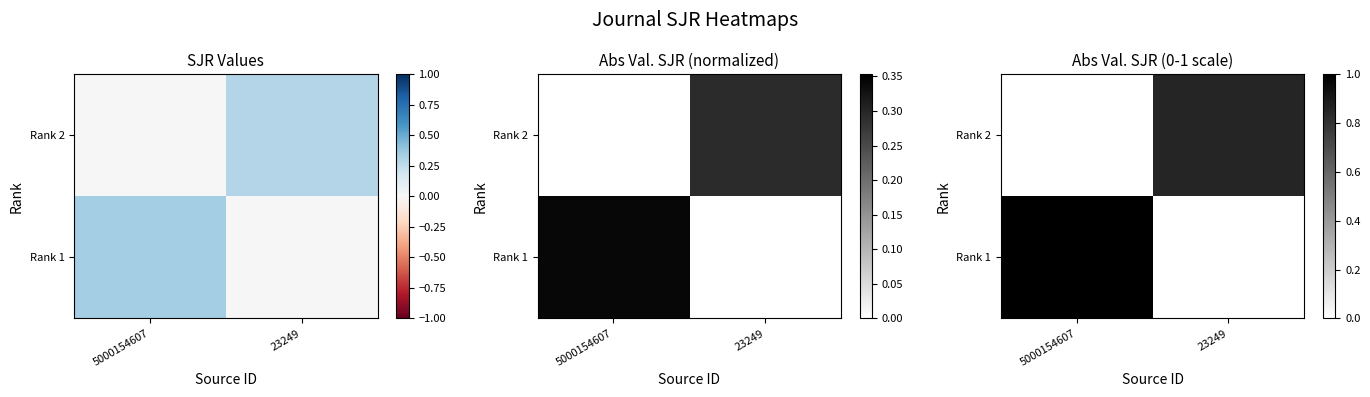

Rank the series by their average value, from highest to lowest.

Rank 1, Rank 2